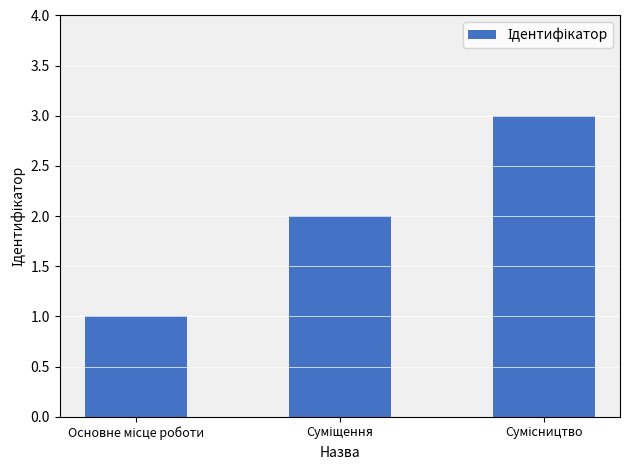

What is the sum of all values?

6